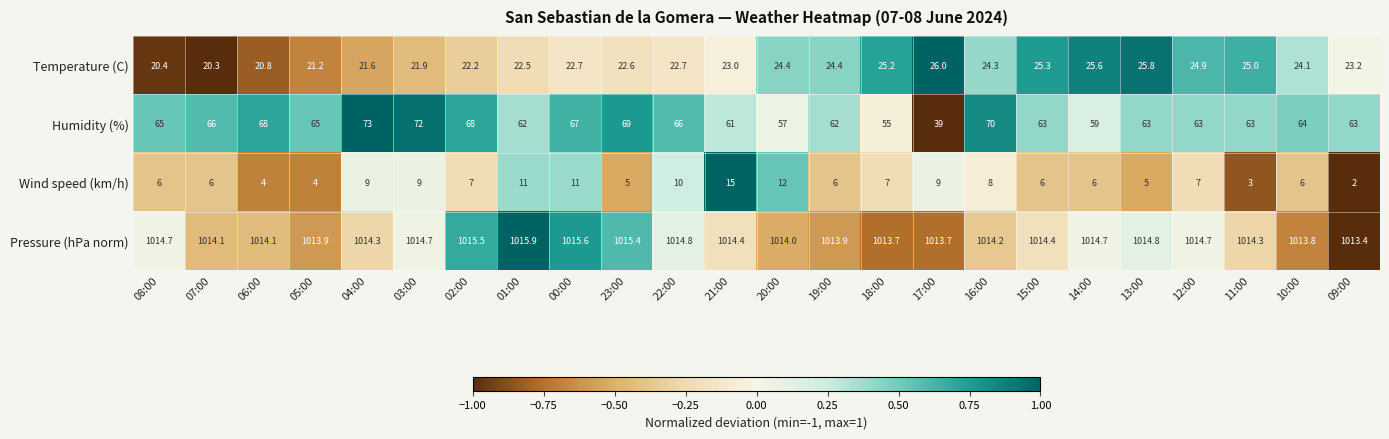

Which label corresponds to the smallest value in the chart?

09:00